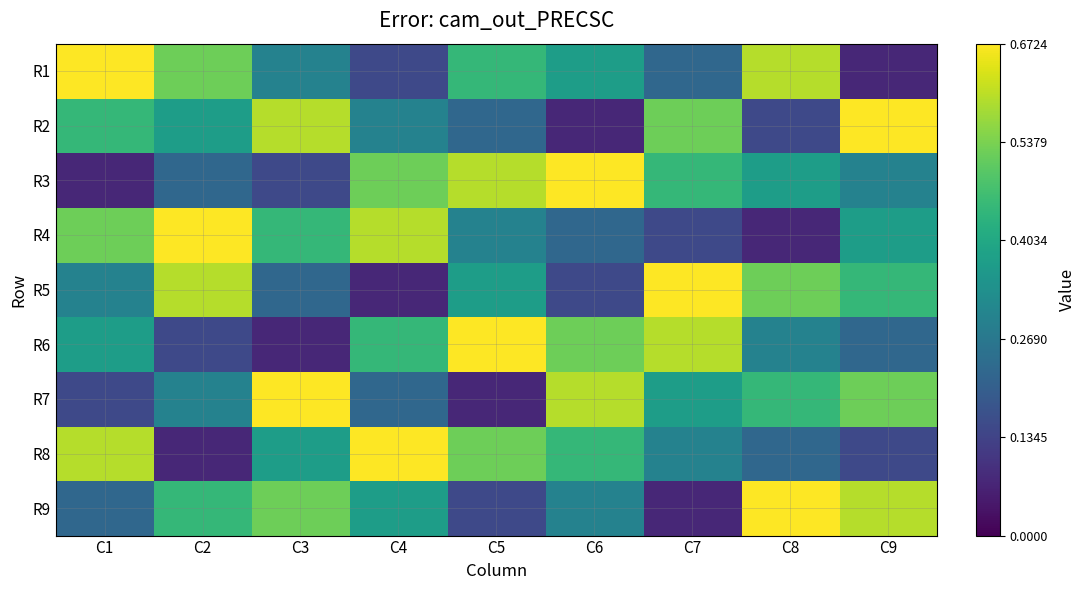

Reading left to right, extract all data points from this chart.

R1: C1=9	C2=7	C3=4	C4=2	C5=6	C6=5	C7=3	C8=8	C9=1
R2: C1=6	C2=5	C3=8	C4=4	C5=3	C6=1	C7=7	C8=2	C9=9
R3: C1=1	C2=3	C3=2	C4=7	C5=8	C6=9	C7=6	C8=5	C9=4
R4: C1=7	C2=9	C3=6	C4=8	C5=4	C6=3	C7=2	C8=1	C9=5
R5: C1=4	C2=8	C3=3	C4=1	C5=5	C6=2	C7=9	C8=7	C9=6
R6: C1=5	C2=2	C3=1	C4=6	C5=9	C6=7	C7=8	C8=4	C9=3
R7: C1=2	C2=4	C3=9	C4=3	C5=1	C6=8	C7=5	C8=6	C9=7
R8: C1=8	C2=1	C3=5	C4=9	C5=7	C6=6	C7=4	C8=3	C9=2
R9: C1=3	C2=6	C3=7	C4=5	C5=2	C6=4	C7=1	C8=9	C9=8